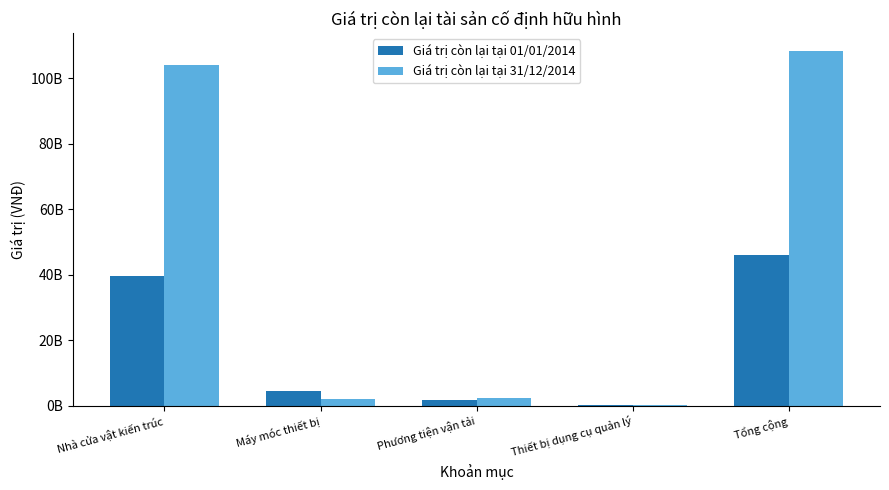

Which category has the lowest value in the Giá trị còn lại tại 01/01/2014 series?

Thiết bị dụng cụ quản lý